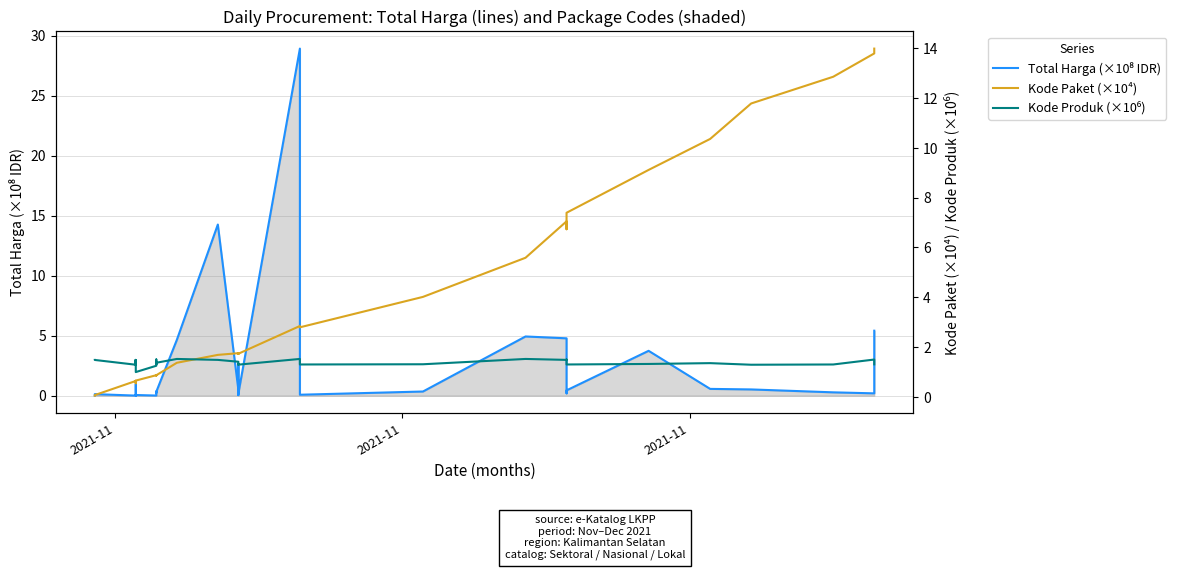

What is the difference between the maximum and minimum values in the Kode Produk (×10⁶) series?

0.5